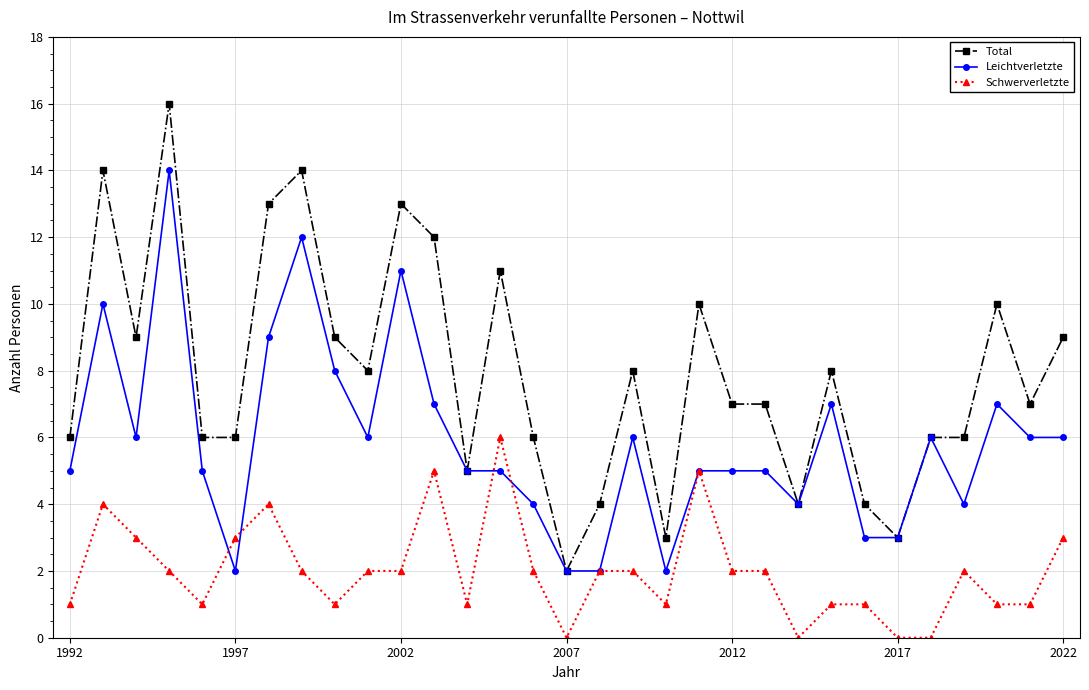

How many series are shown in this chart?

3